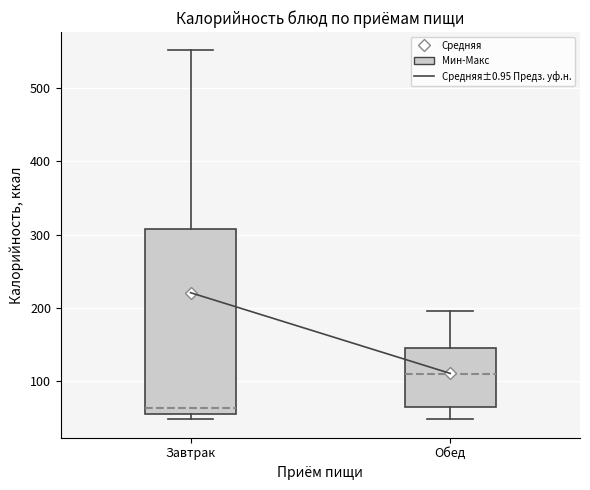

Comparing the boxes themselves (not the whiskers), which one is the tallest?

Завтрак